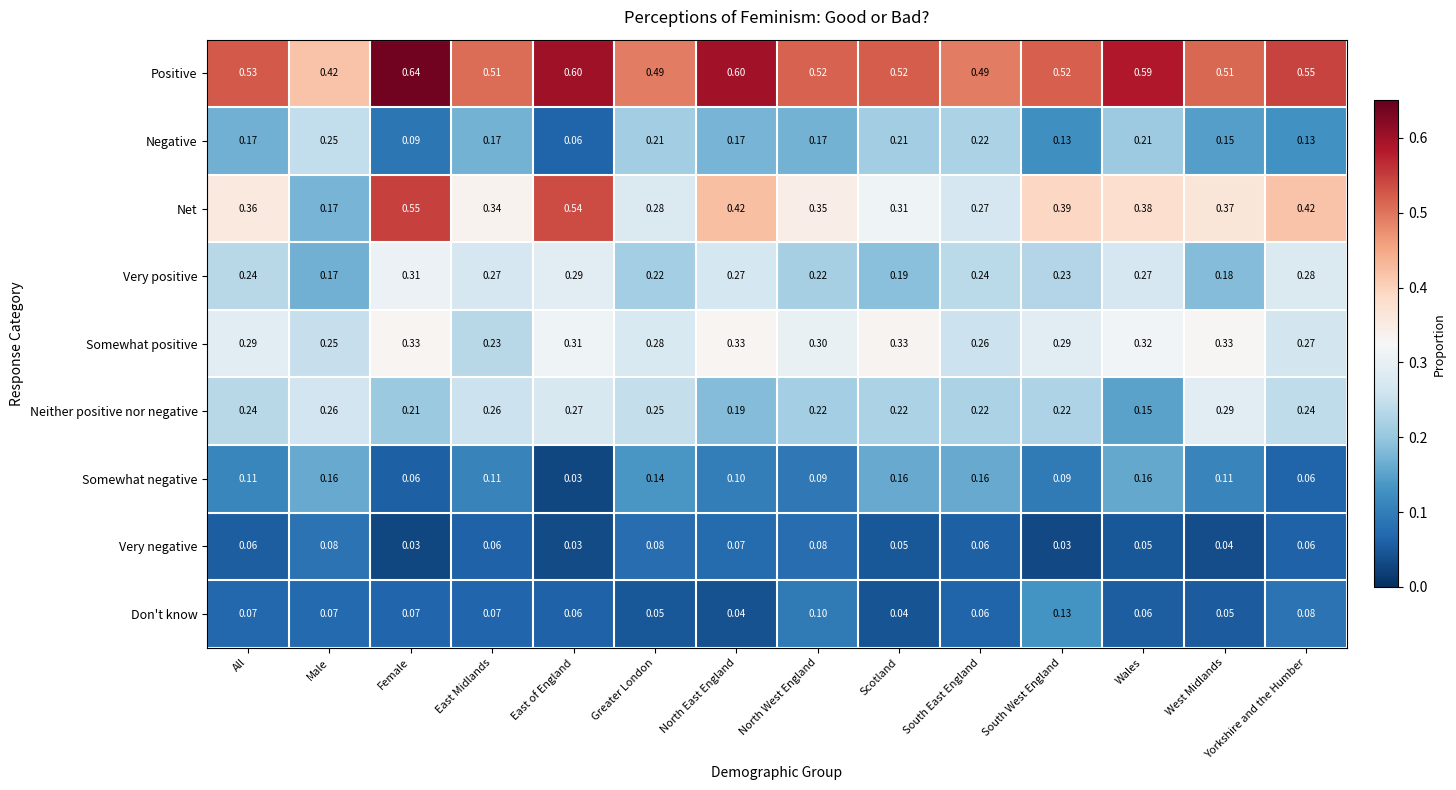

Which category has the highest value in the Positive series?

Female